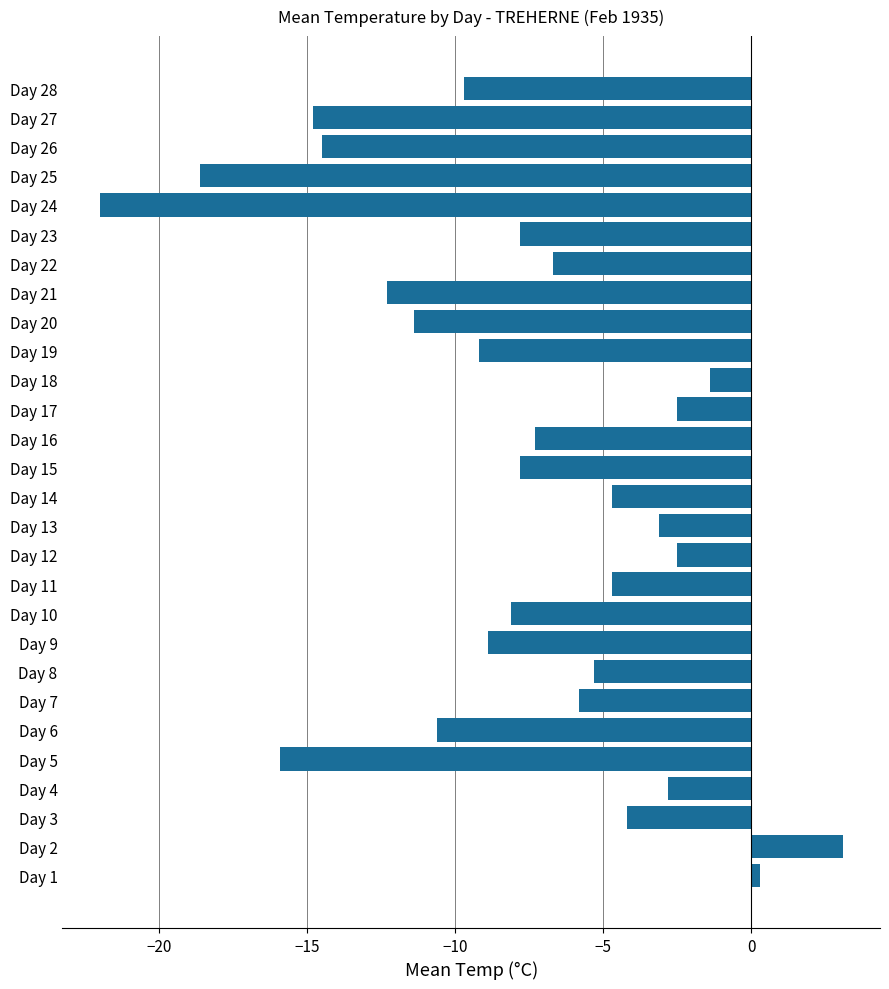

What value does the data have at Day 22?

-6.7